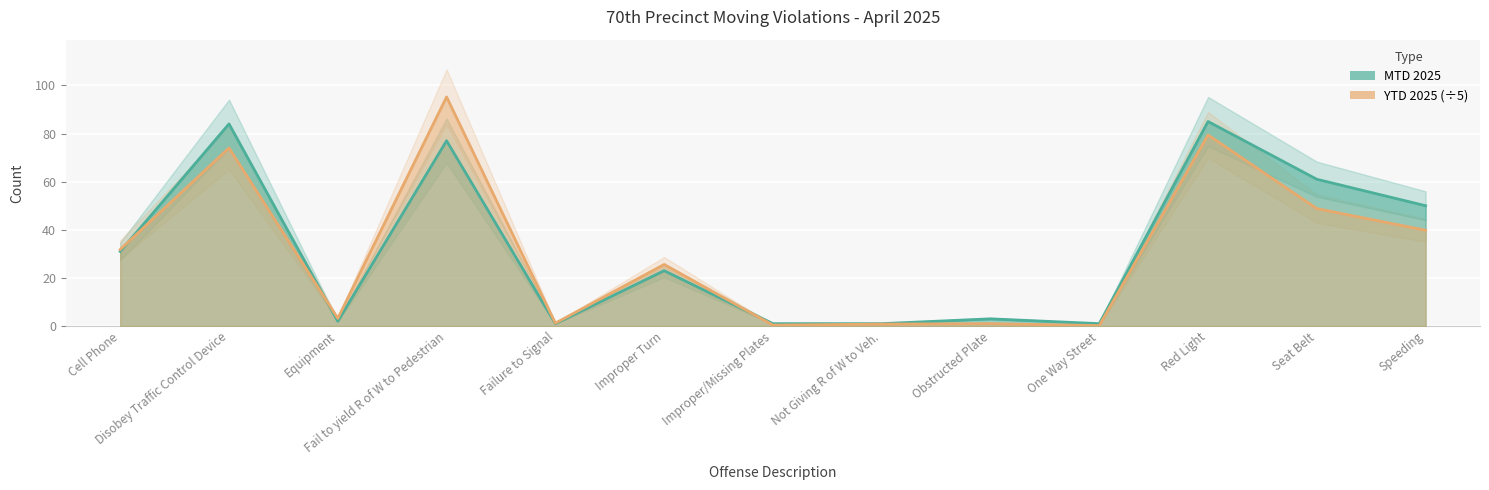

Is the value of MTD 2025 at Failure to Signal greater than the value of YTD 2025 at Not Giving R of W to Veh.?

Yes